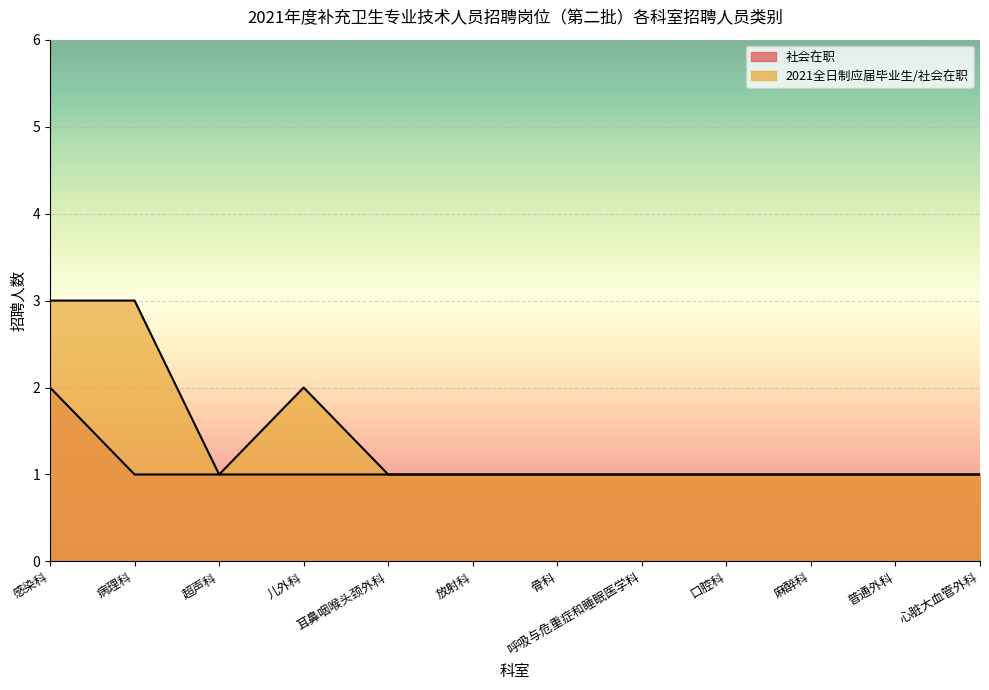

The 2021全日制应届毕业生/社会在职 series shows 0 at 呼吸与危重症和睡眠医学科. True or false?

False